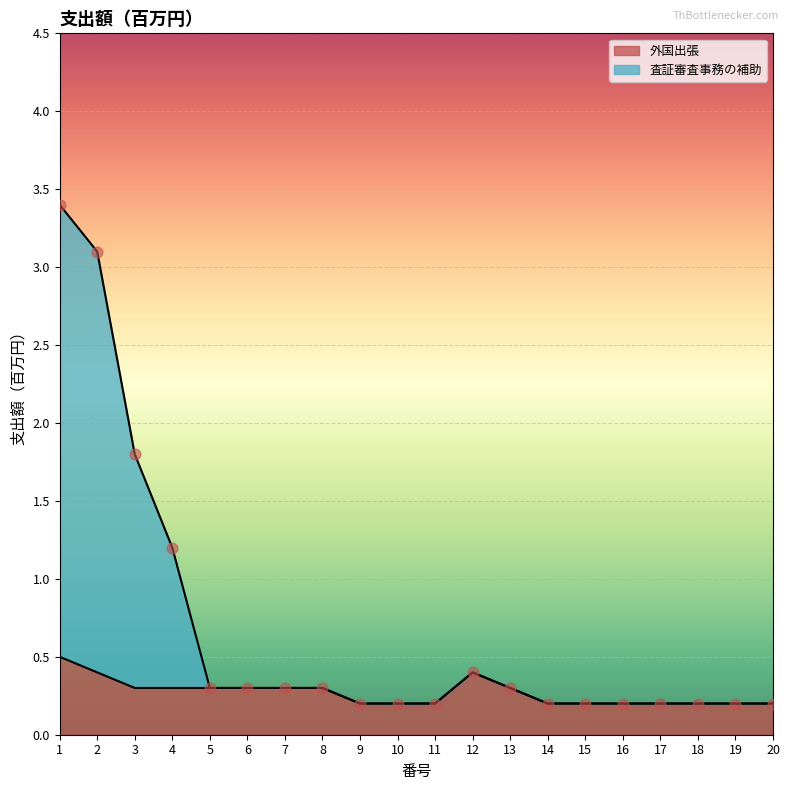

What are all the series names shown in the legend?

外国出張, 査証審査事務の補助